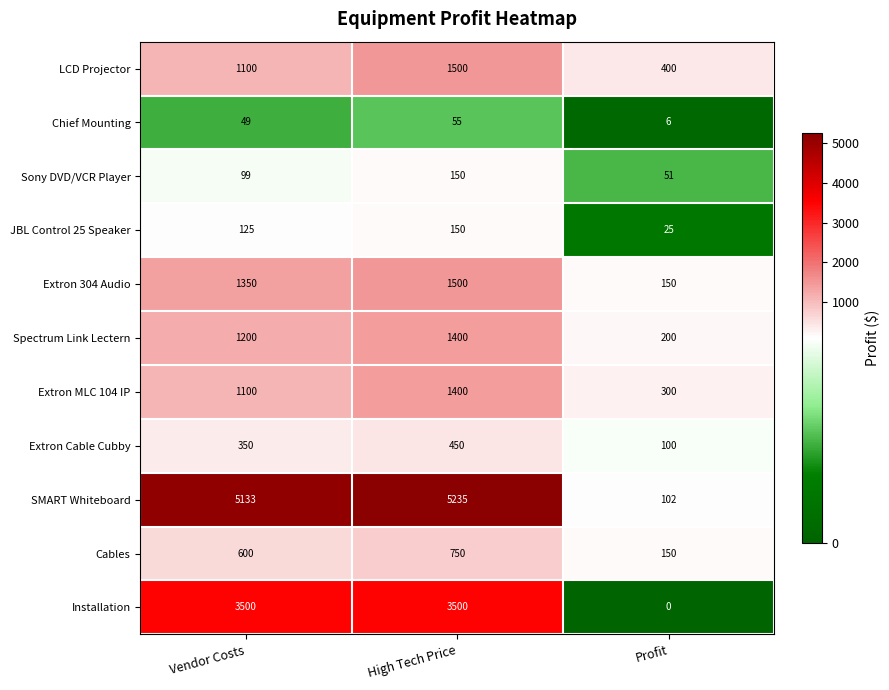

What is the sum of all Installation values?

7000